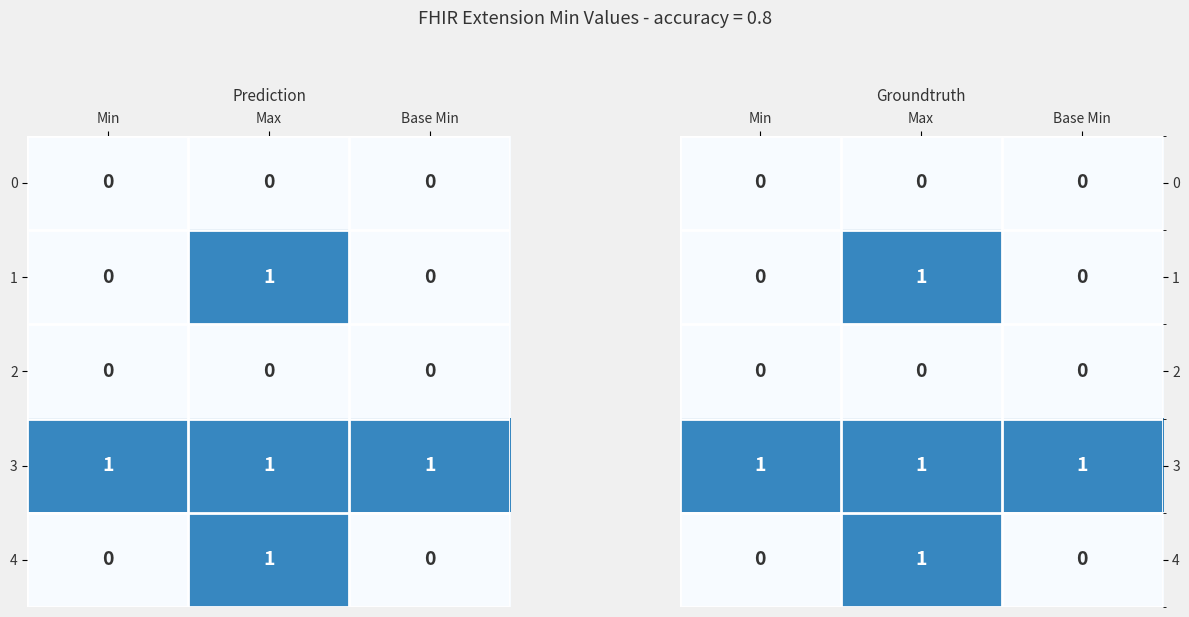

Count the number of categories in the chart.

3